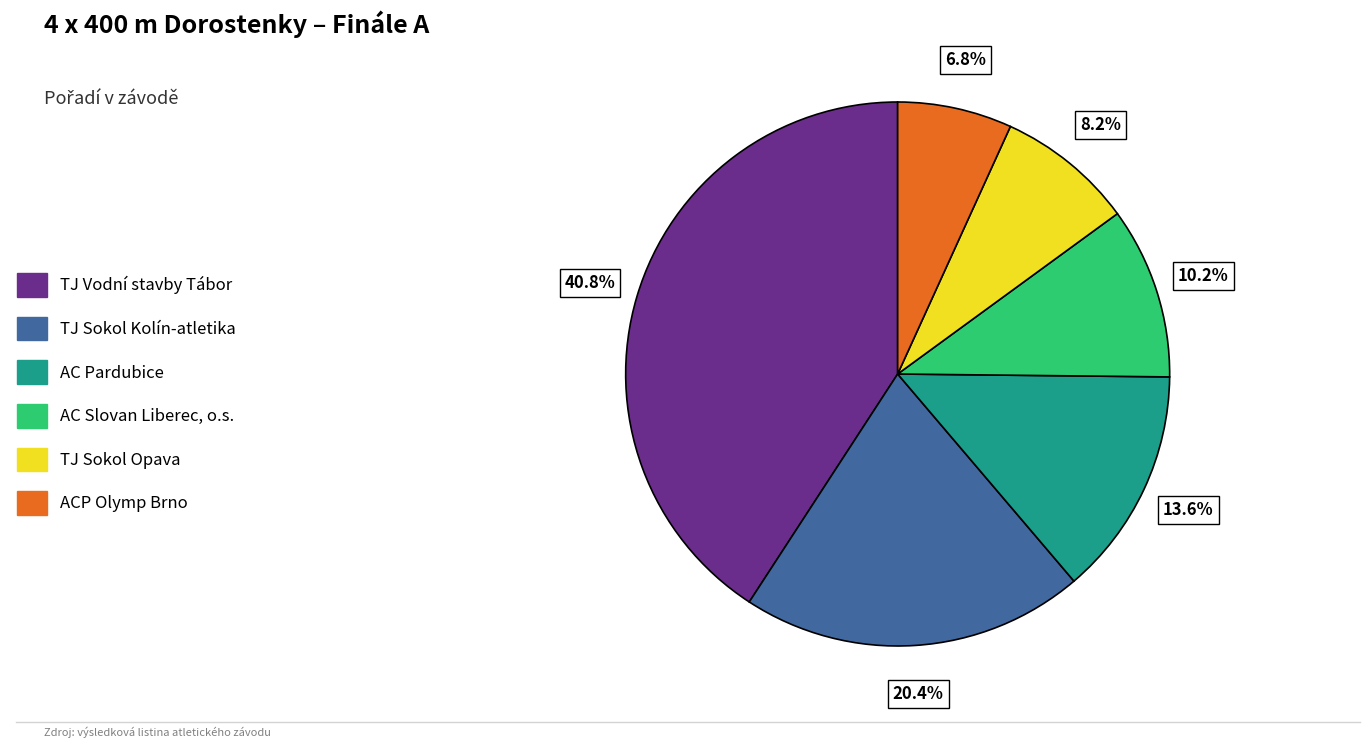

Does AC Slovan Liberec, o.s. account for over 50% of the chart?

No